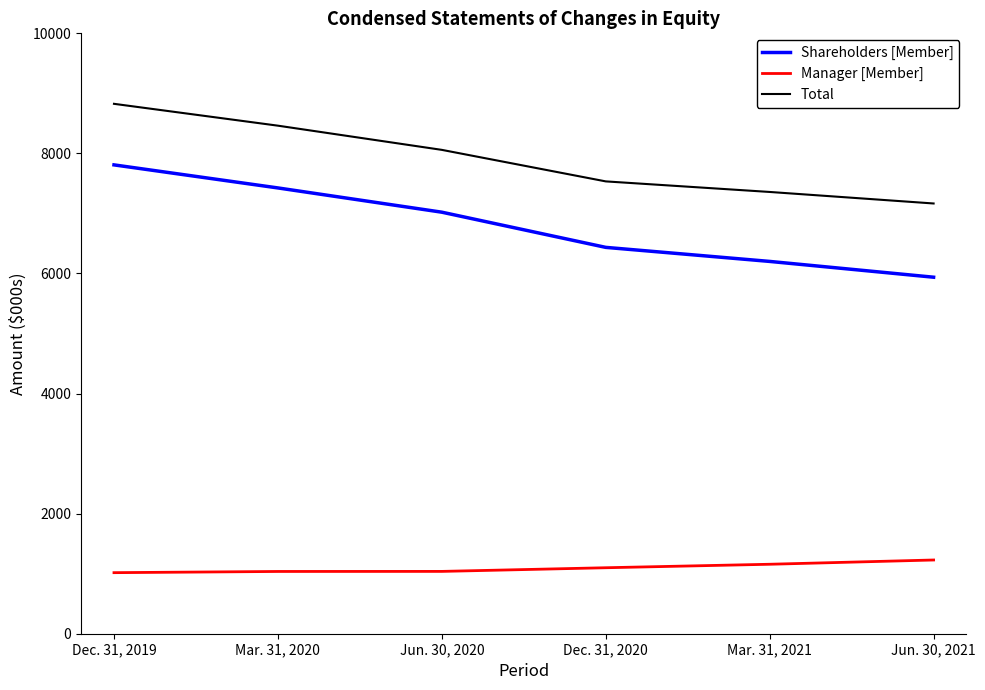

Is the value of Manager [Member] at Dec. 31, 2019 greater than the value of Total at Mar. 31, 2020?

No